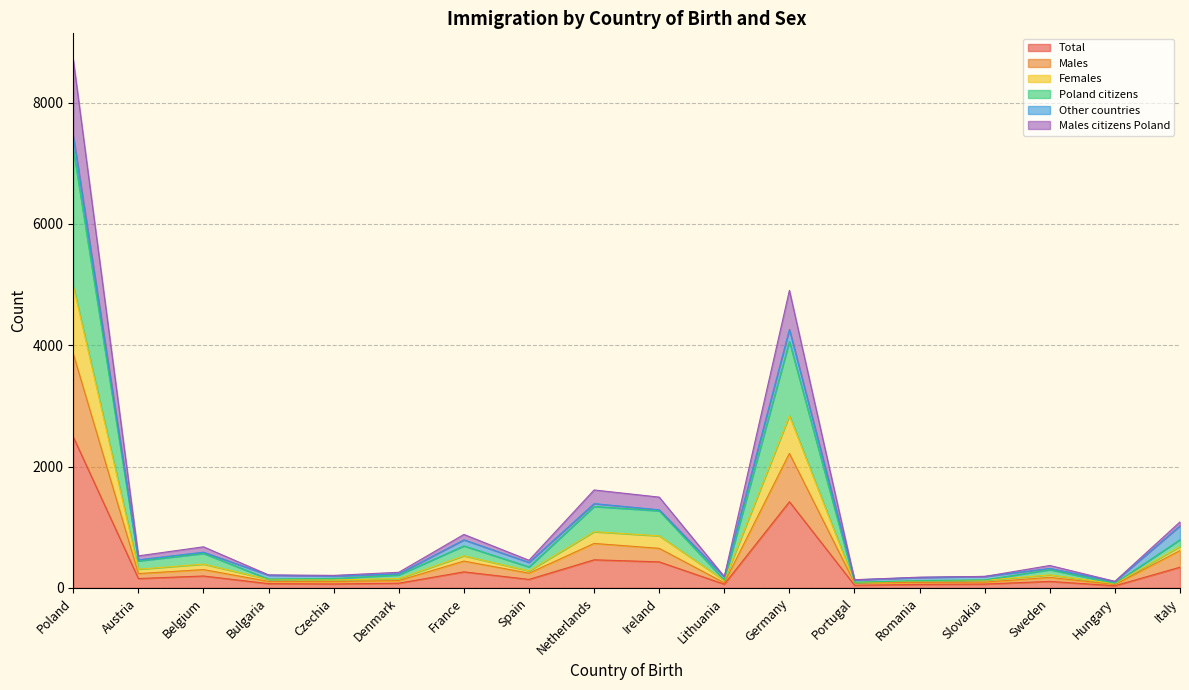

How many lines are shown in the chart?

6